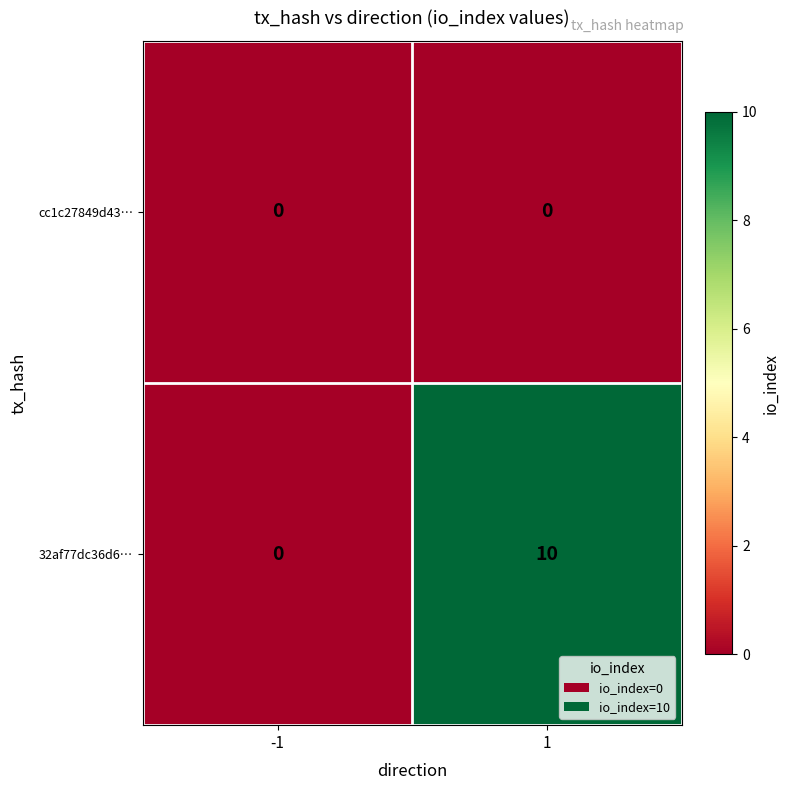

Which label corresponds to the largest value in the chart?

1